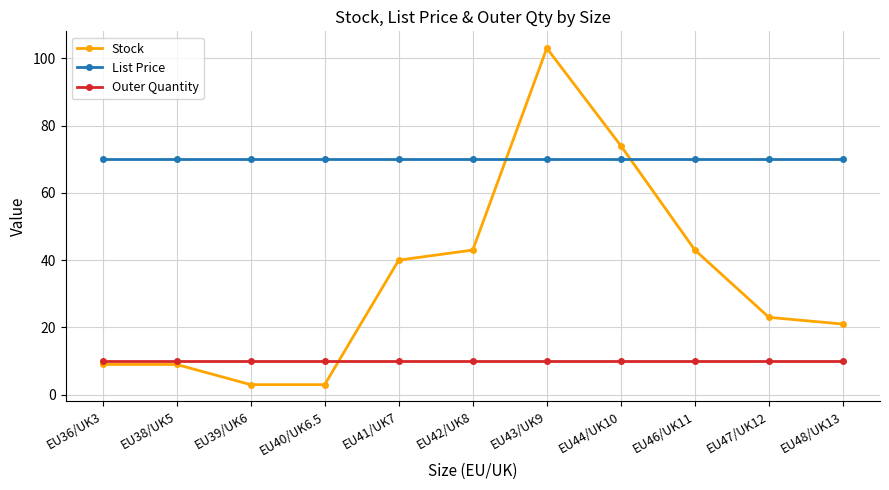

What is the label of the 9th point from the right?

EU39/UK6